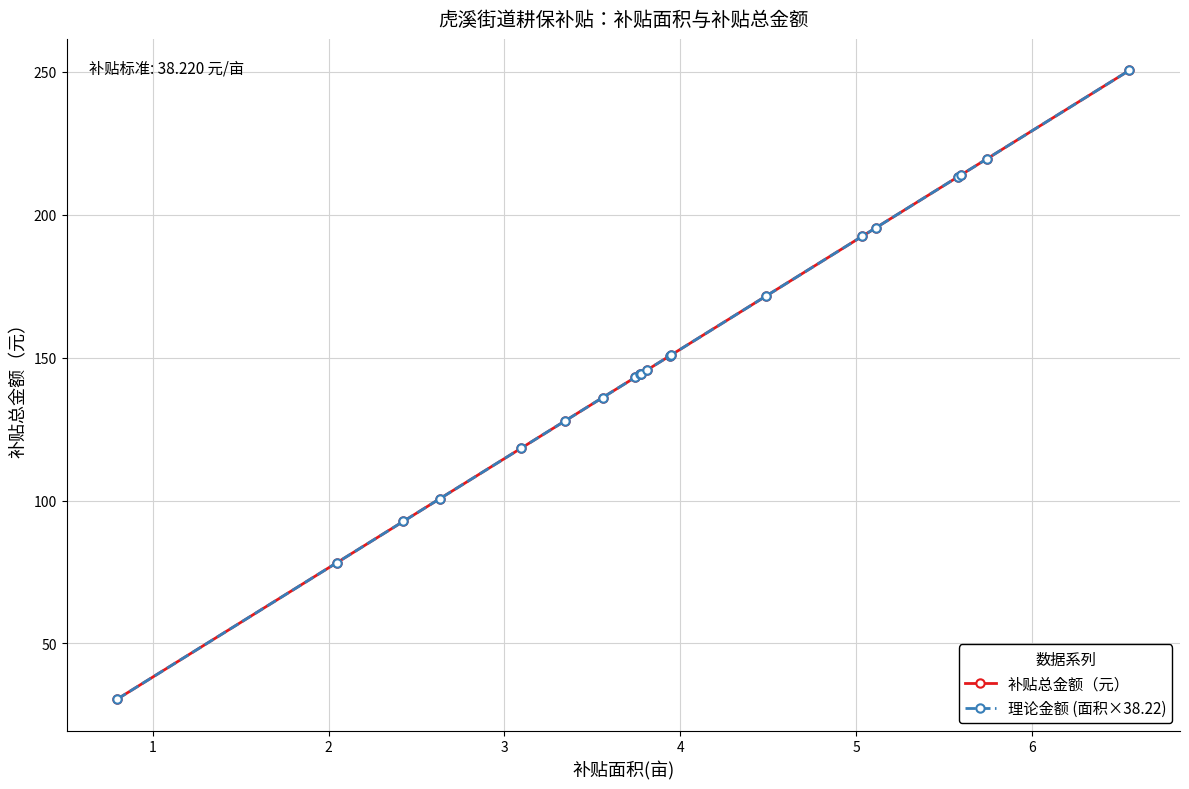

At how many categories does at least one series exceed 47?

19